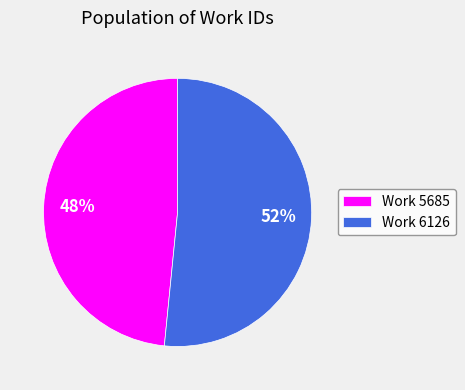

To the nearest percent, what is the average slice percentage?

50%